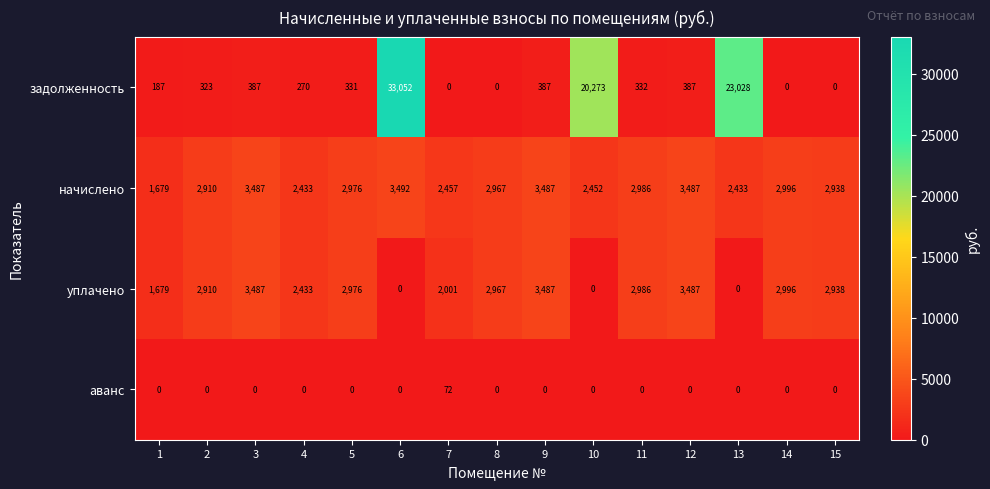

Rank the series by their maximum value, from highest to lowest.

задолженность, начислено, уплачено, аванс